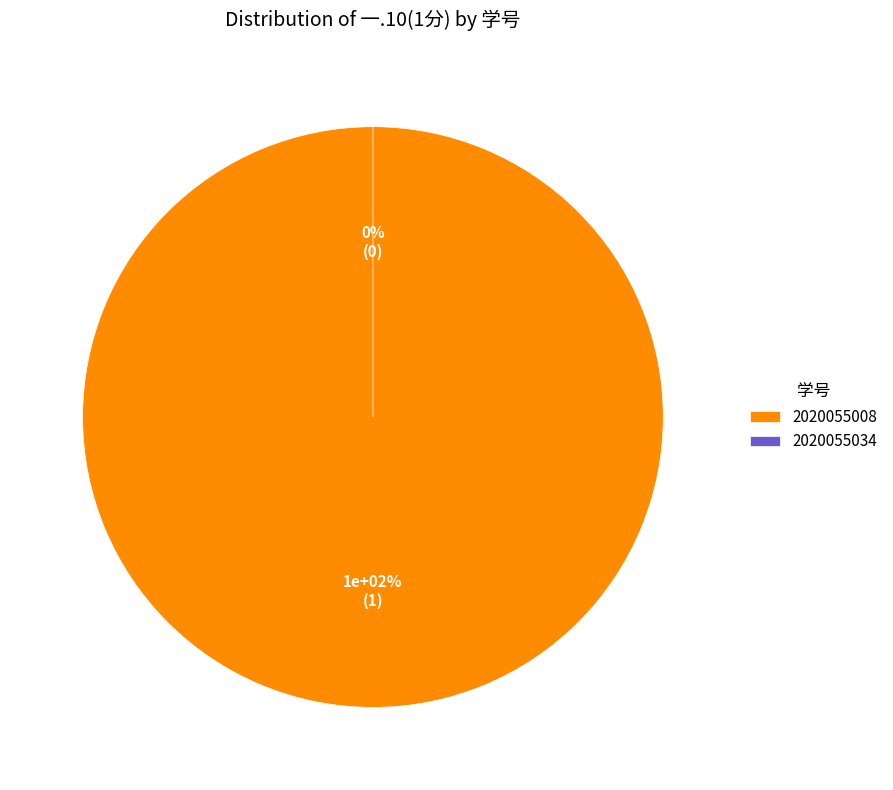

To the nearest percent, what portion does 2020055008 represent?

100%